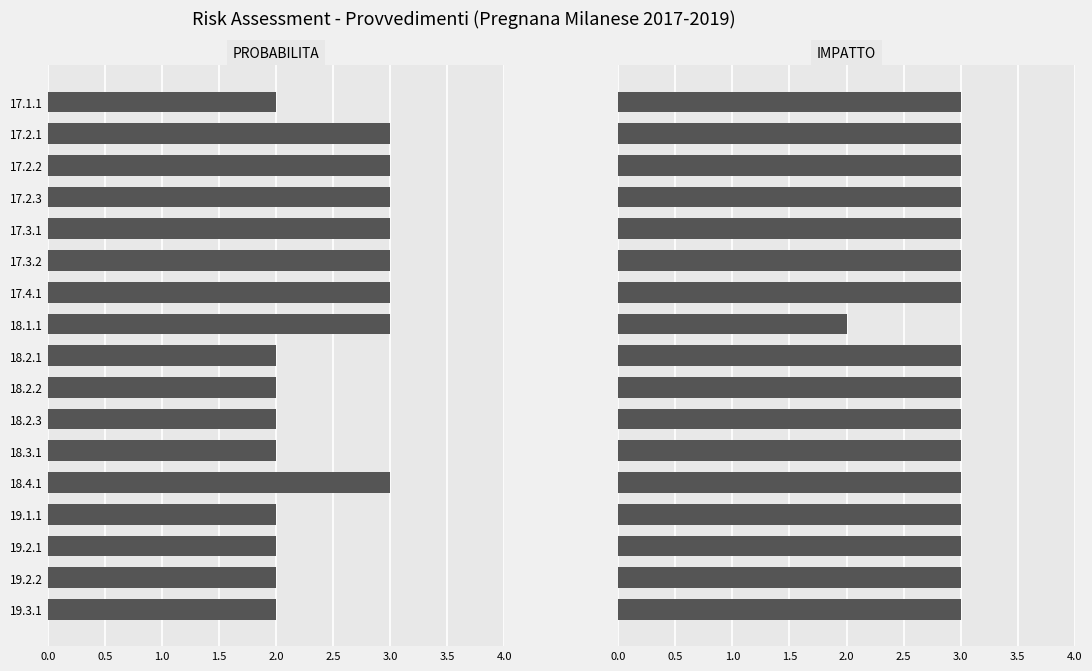

Which series has the widest spread of values?

PROBABILITA